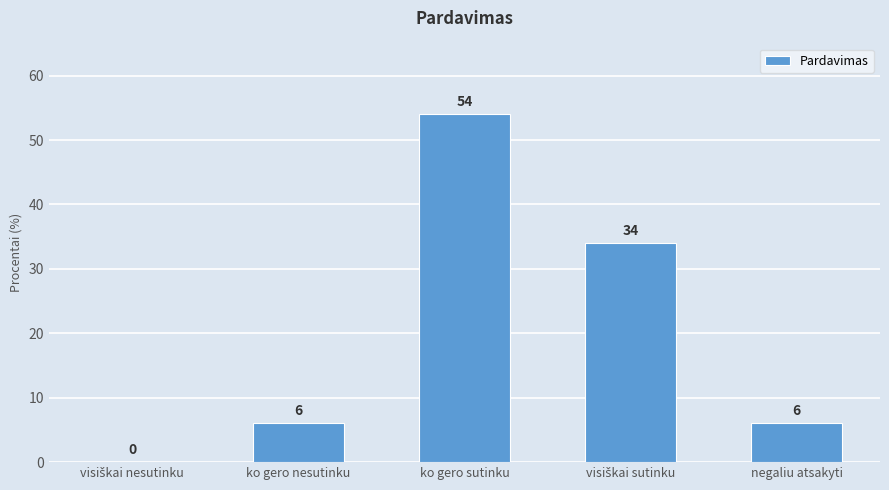

How many values are between 6 and 34?

3